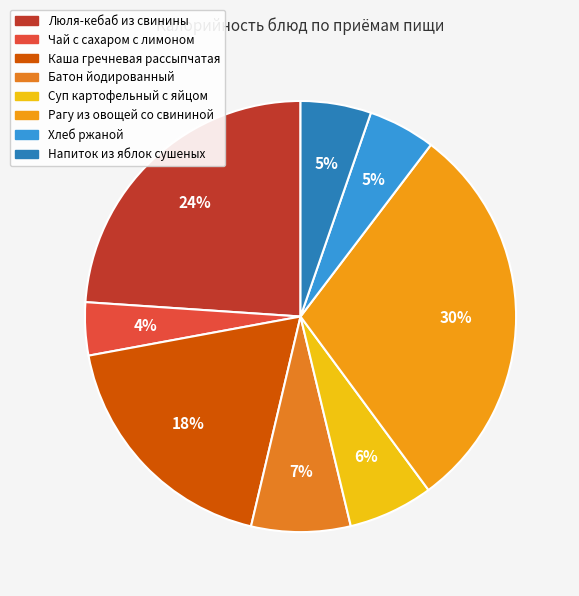

Is there any slice that represents more than half of the pie?

No